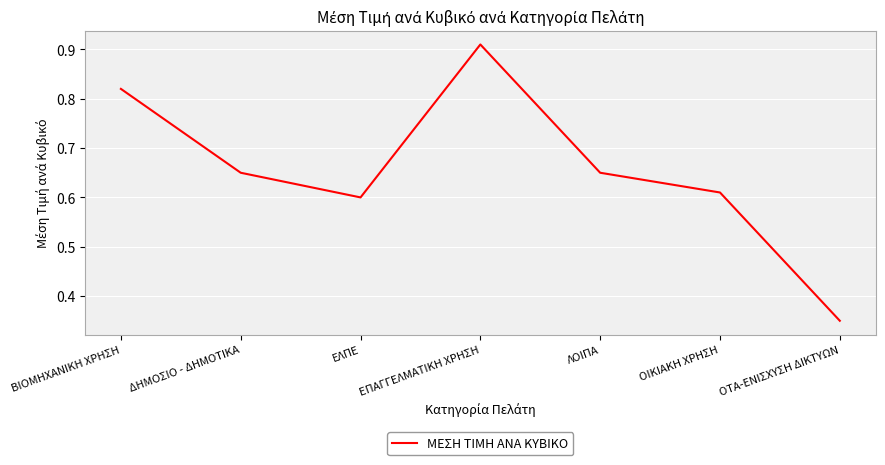

Which label corresponds to the smallest value in the chart?

ΟΤΑ-ΕΝΙΣΧΥΣΗ ΔΙΚΤΥΩΝ